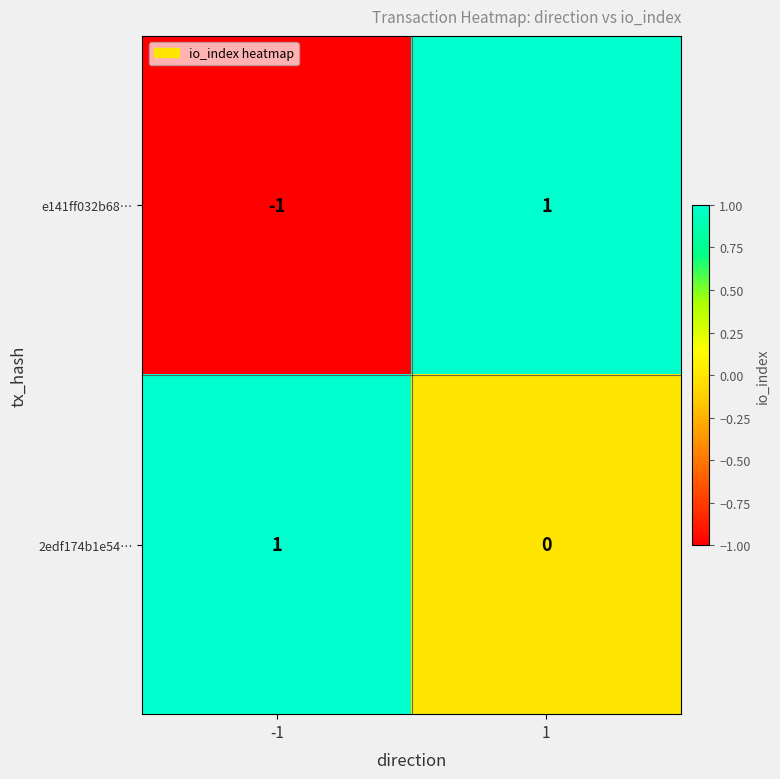

The e141ff032b68… series shows -2 at -1. True or false?

False